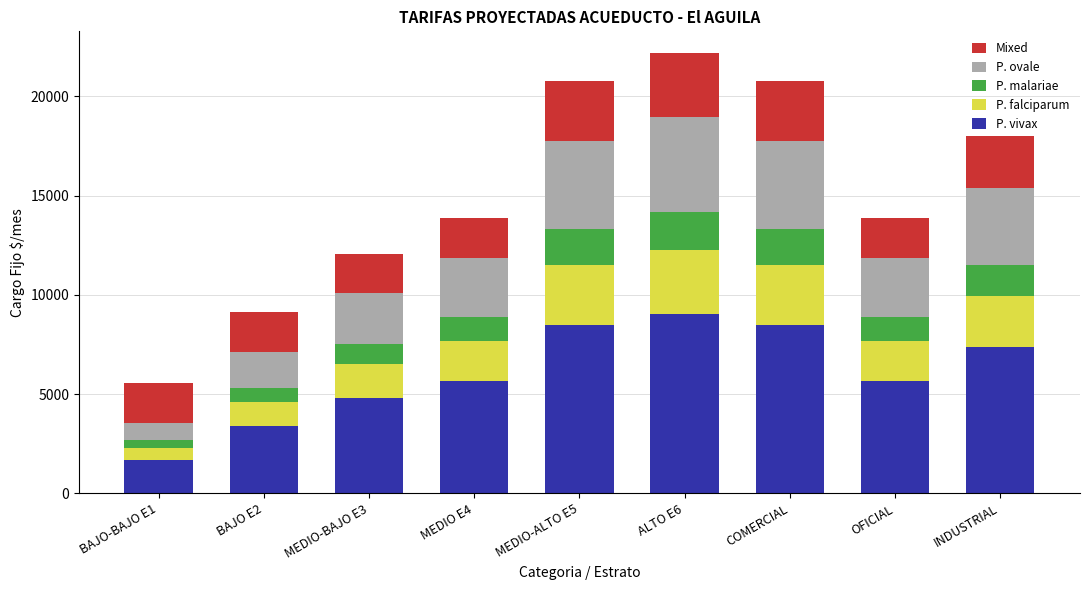

What is the minimum value for P. vivax?

1696.3